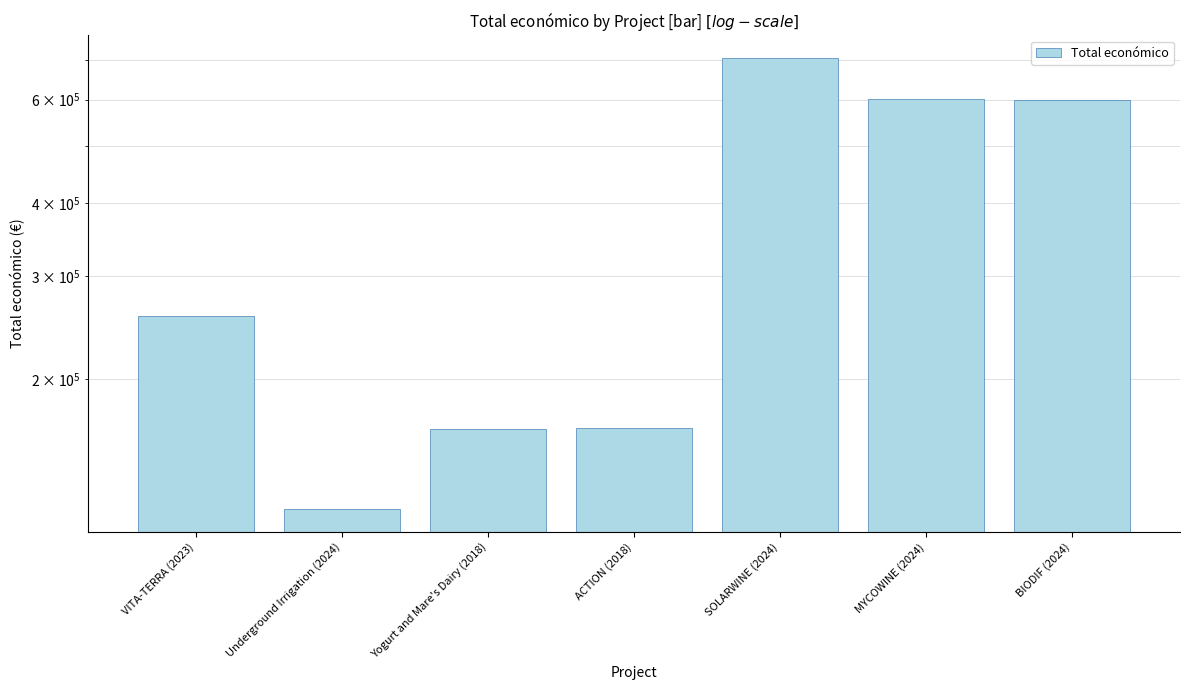

What is the change in value from ACTION (2018) to MYCOWINE (2024)?

+437370.4